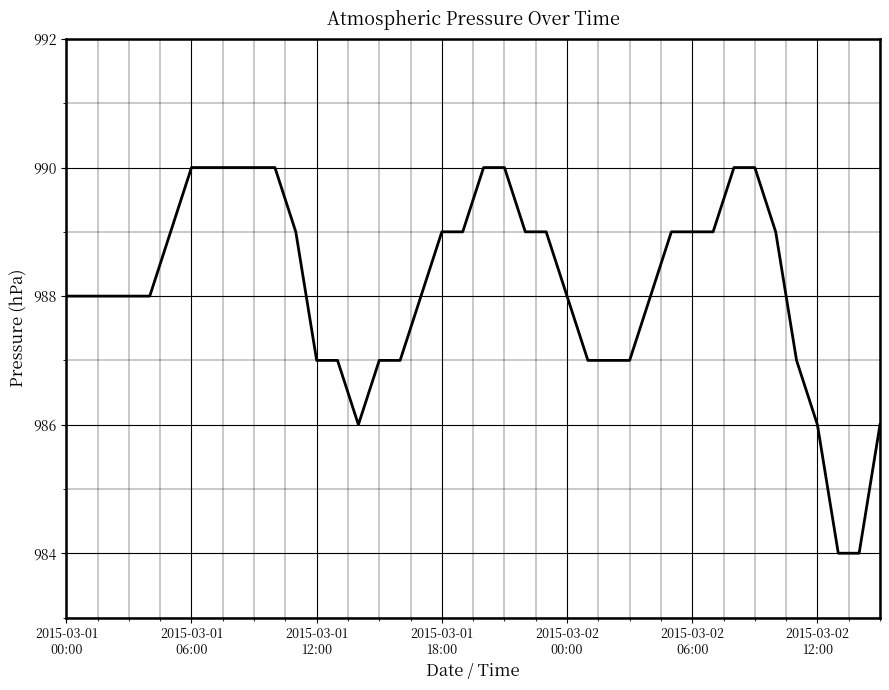

What is the minimum value shown in the chart?

984